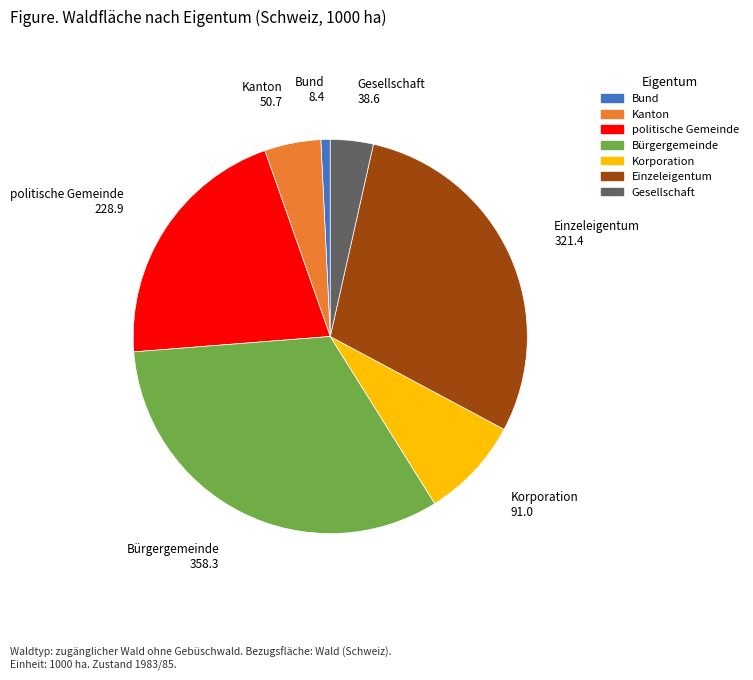

Combined, do Einzeleigentum and Korporation account for over 50%?

No